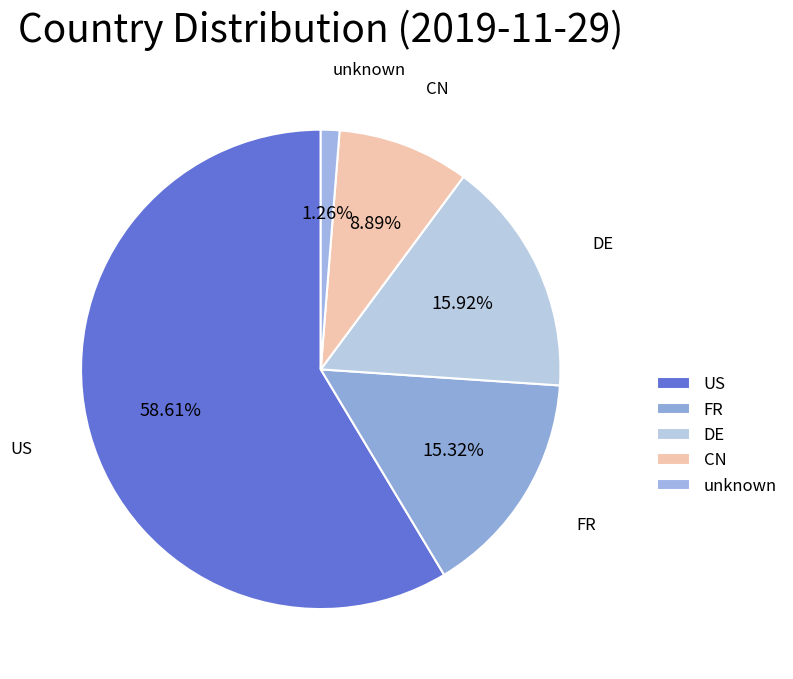

To the nearest percent, what percentage of the pie is CN?

9%